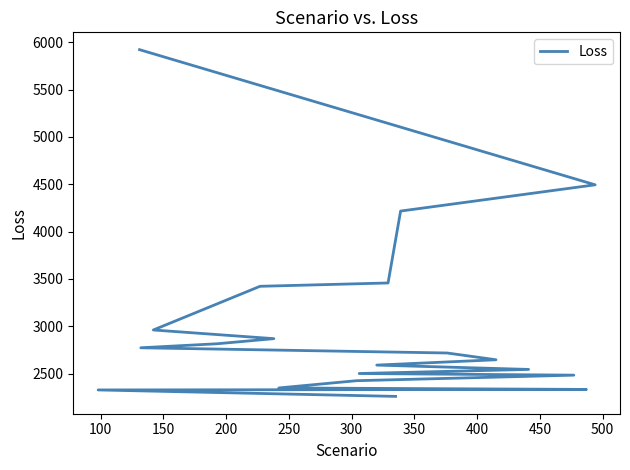

What is the difference between the second highest and minimum values?

2235.5